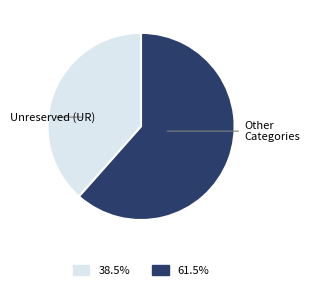

Is there a majority slice in this chart?

Yes